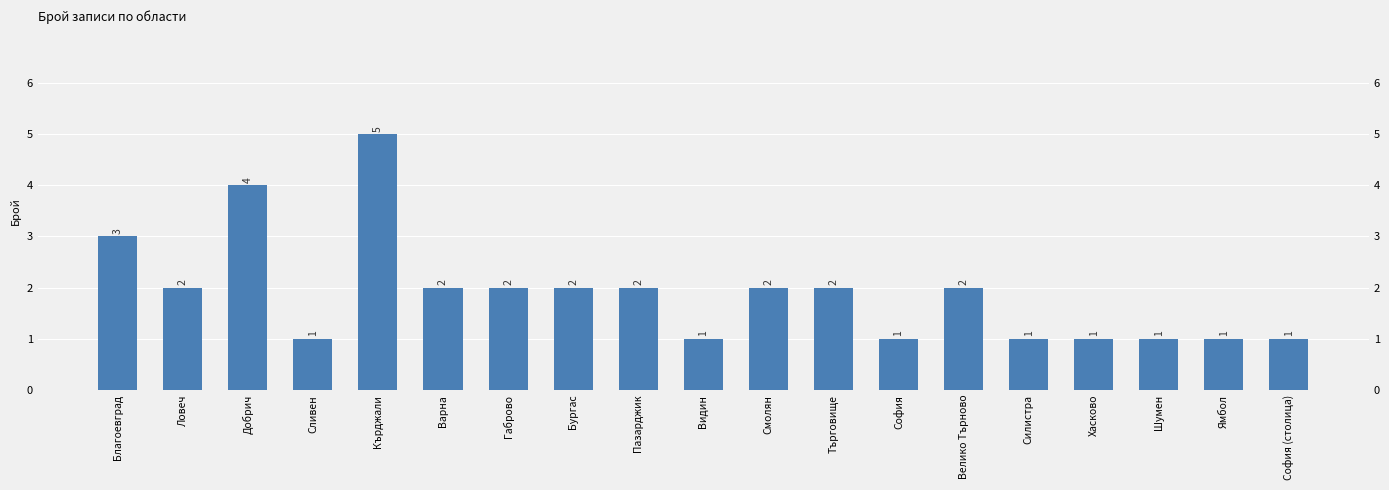

Reading left to right, list all the values displayed in this chart.

3	2	4	1	5	2	2	2	2	1	2	2	1	2	1	1	1	1	1